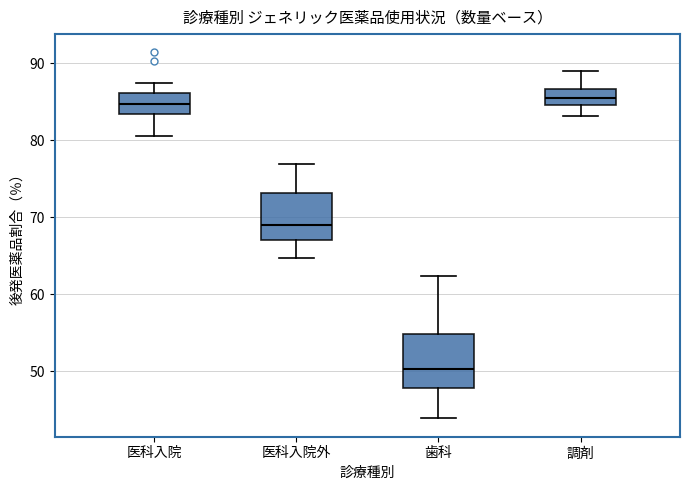

Reading left to right, read every box against the y-axis: the position of its median line, the range the box covers, and the ends of its whiskers. The values are not printed on the chart, so give them approximately, as read against the axis.

医科入院: median 85, box 83 to 86, whiskers 81 to 87
医科入院外: median 69, box 67 to 73, whiskers 65 to 77
歯科: median 50, box 48 to 55, whiskers 44 to 62
調剤: median 86, box 85 to 87, whiskers 83 to 89